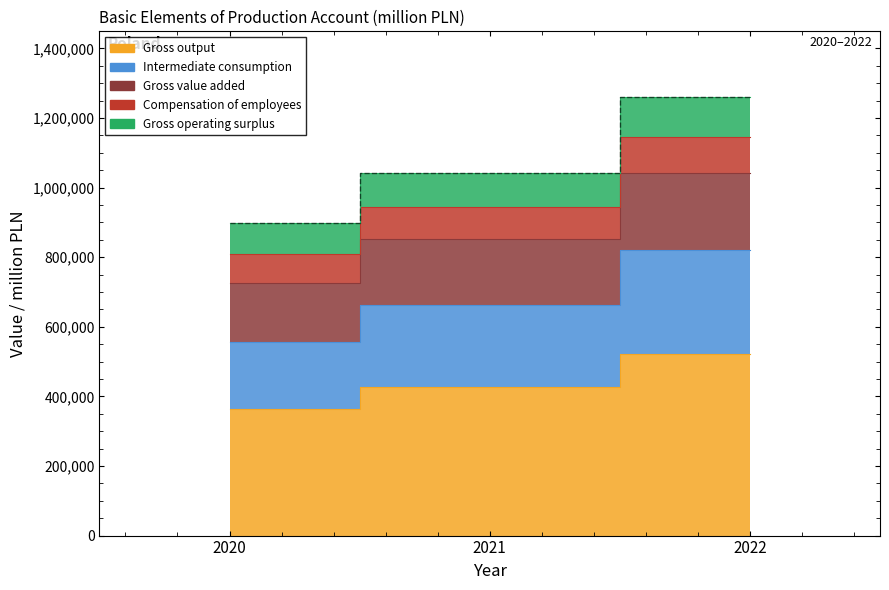

The Gross value added series shows 725286 at 2020. True or false?

True